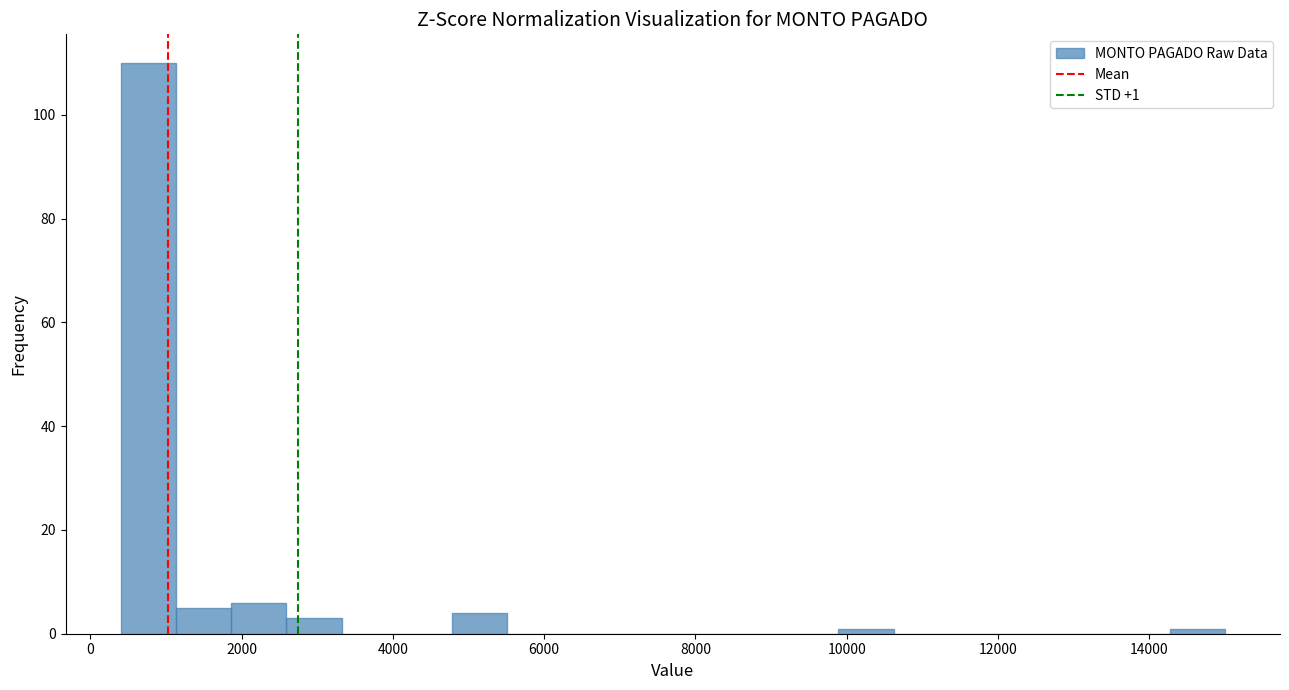

Around what value on the x-axis is the tallest bar? Give the approximate position of its centre, as read against the axis.

800